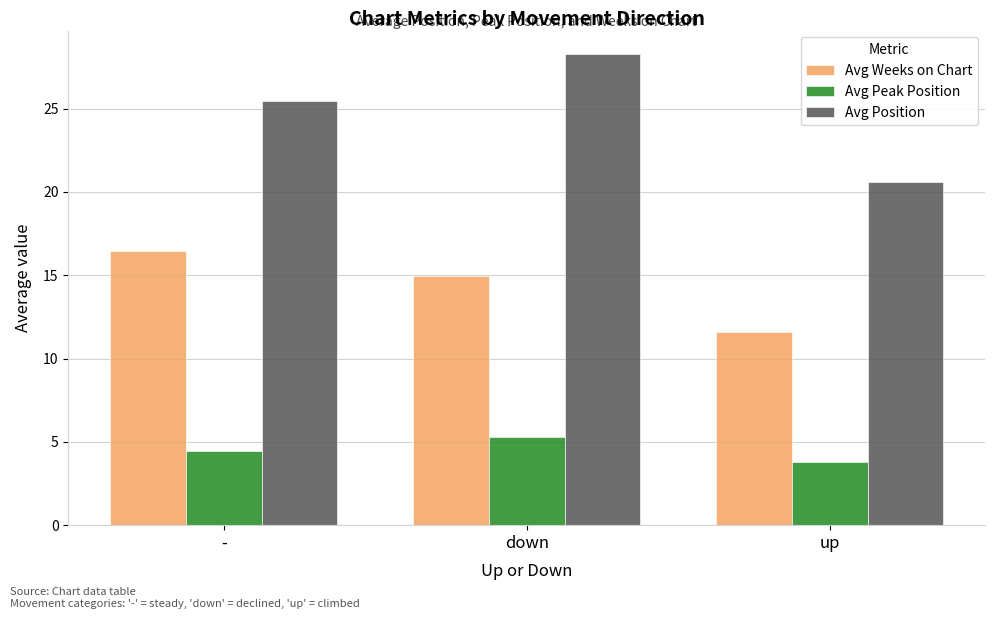

Between down and up, which series saw the biggest shift?

Avg Position